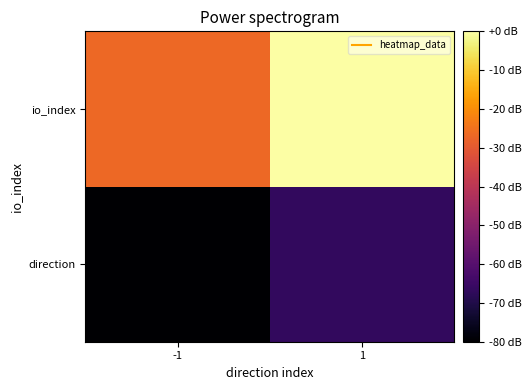

List the series in order of their overall mean, highest first.

io_index, direction